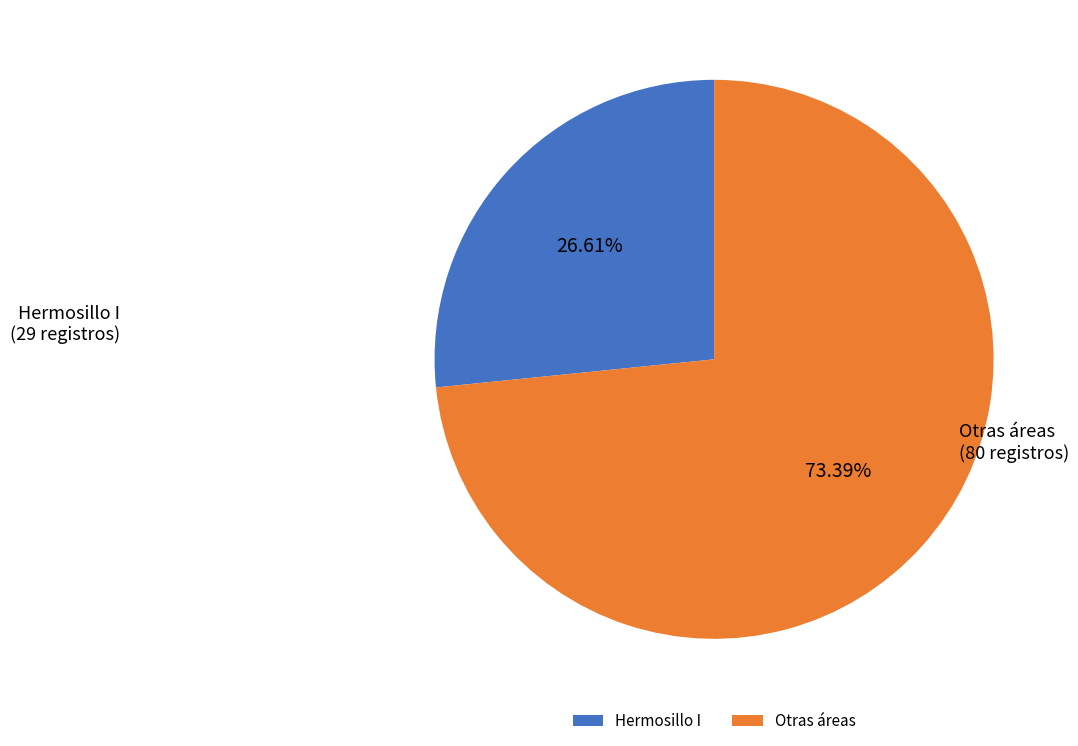

Count the number of slices in the pie.

2